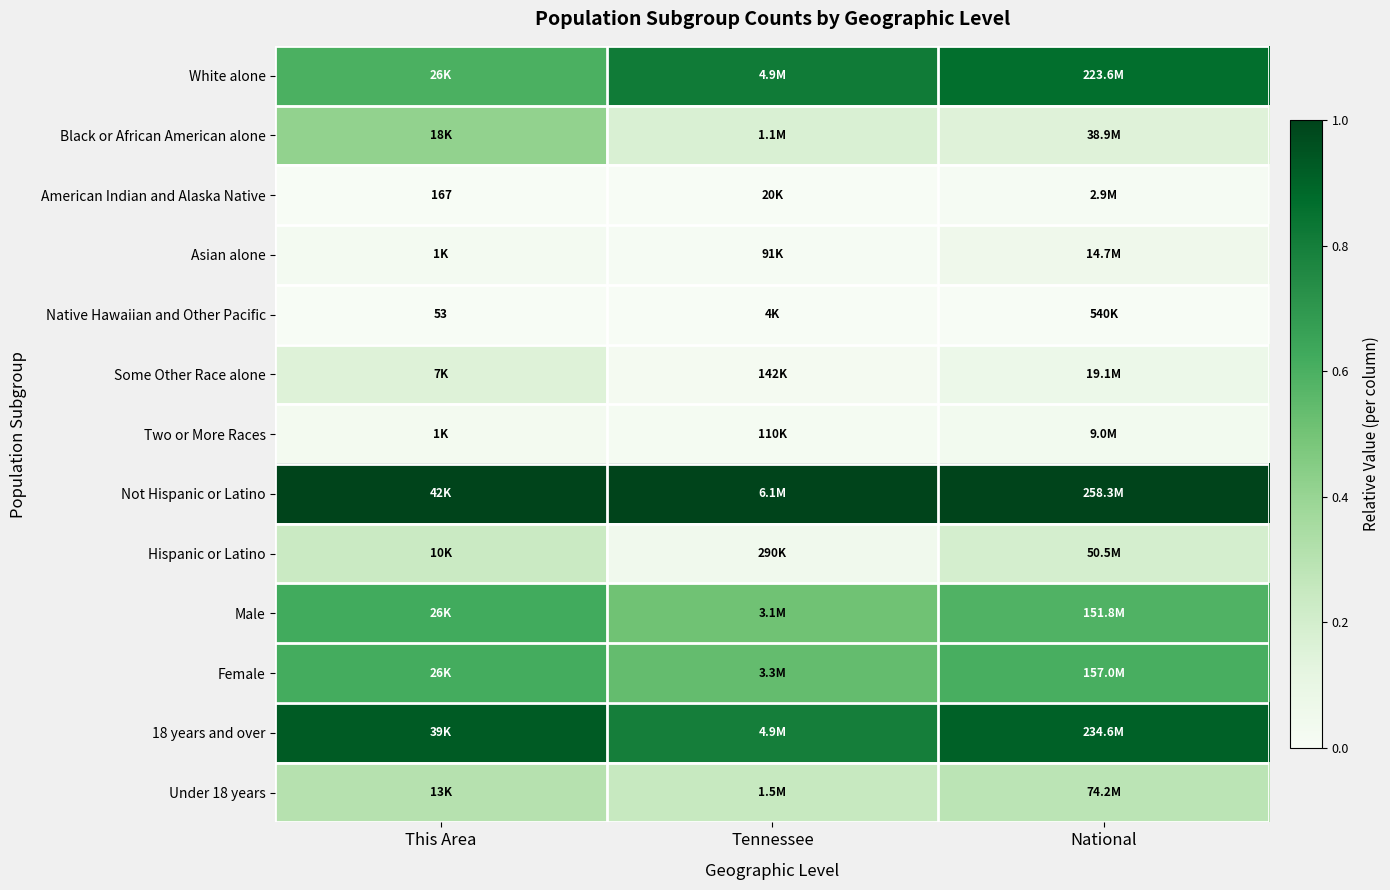

Count the Under 18 years values in the range 0 to 1.

3